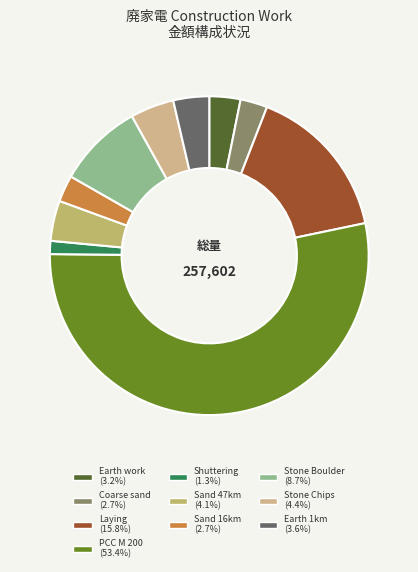

Count the number of slices in the pie.

10